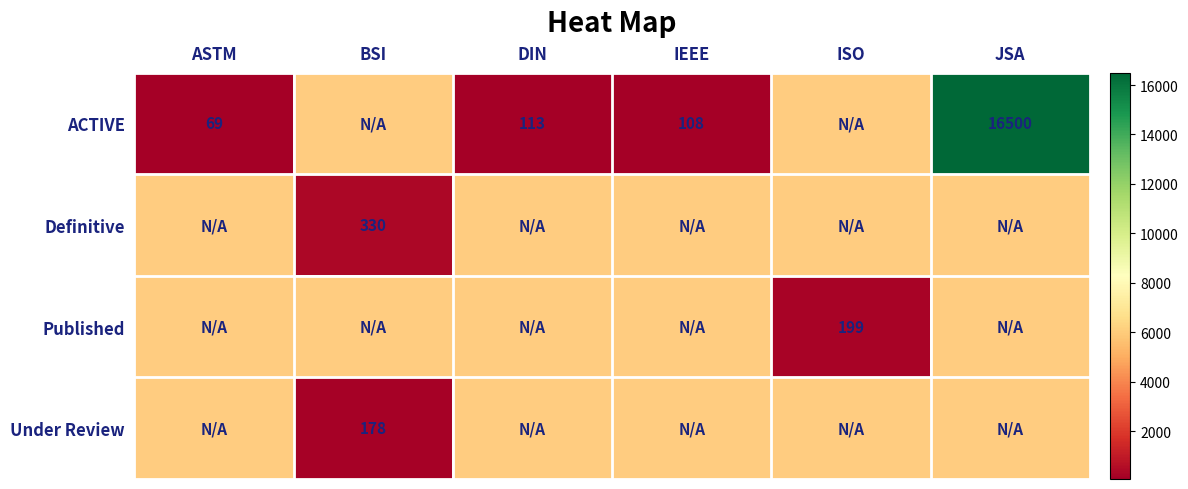

The value of ACTIVE at DIN is 36. True or false?

False